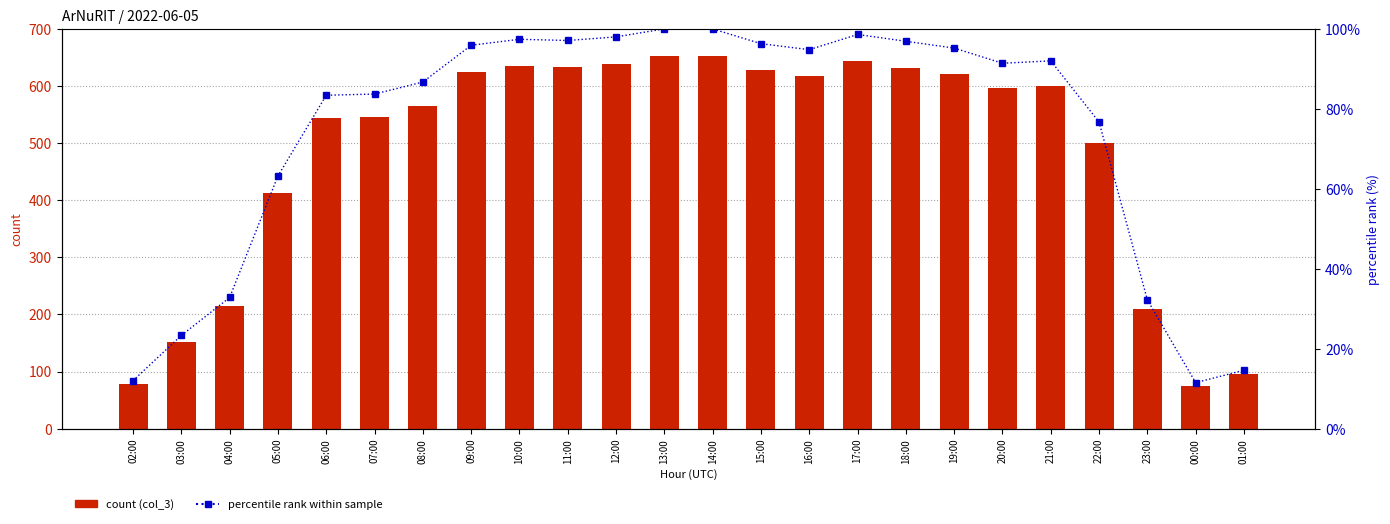

What are all the series names shown in the legend?

count (col_3), percentile rank within sample